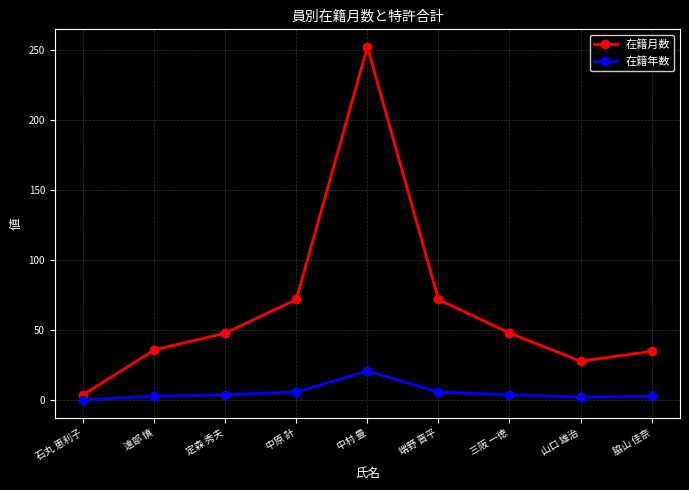

In 在籍月数, how many points are lower than both neighbors (excluding endpoints)?

1